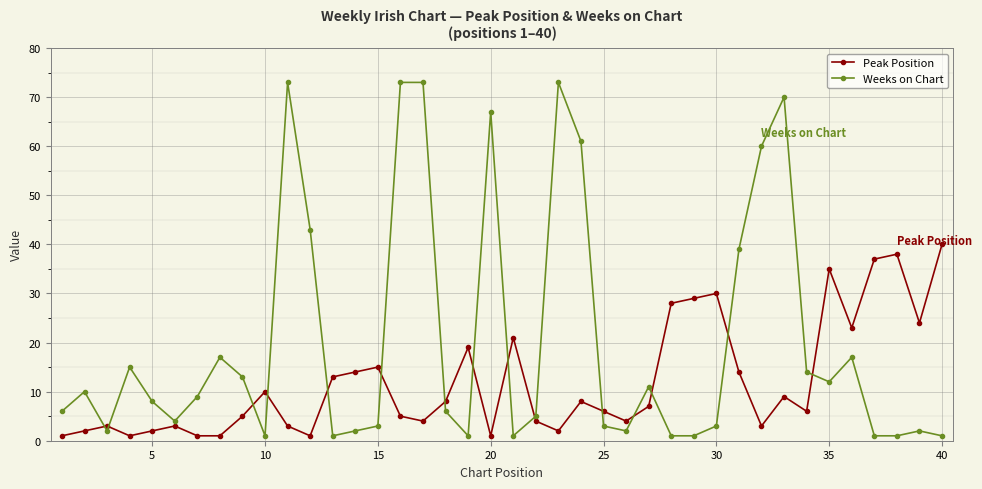

What is the maximum value shown in the chart?

73